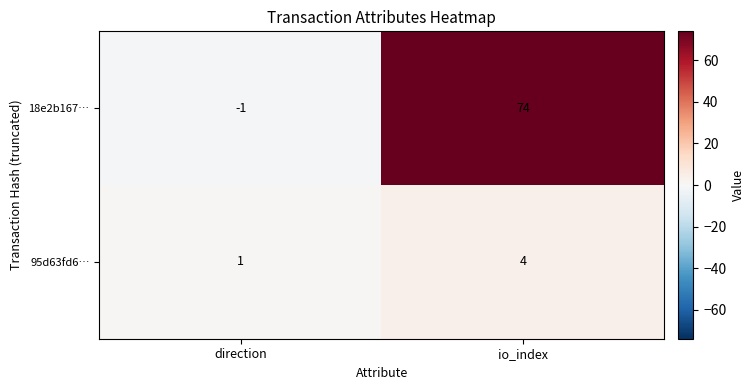

What is the maximum value shown in the chart?

74